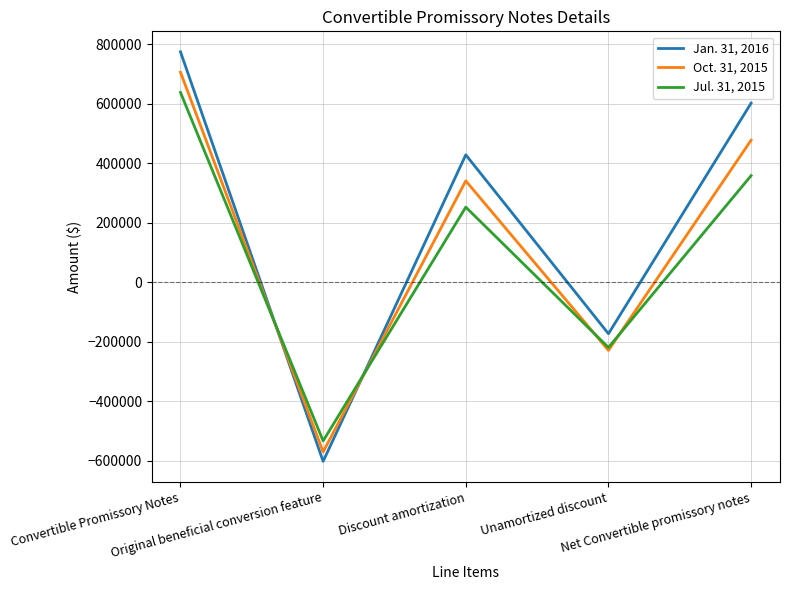

Rank the series by their average value, from lowest to highest.

Jul. 31, 2015, Oct. 31, 2015, Jan. 31, 2016